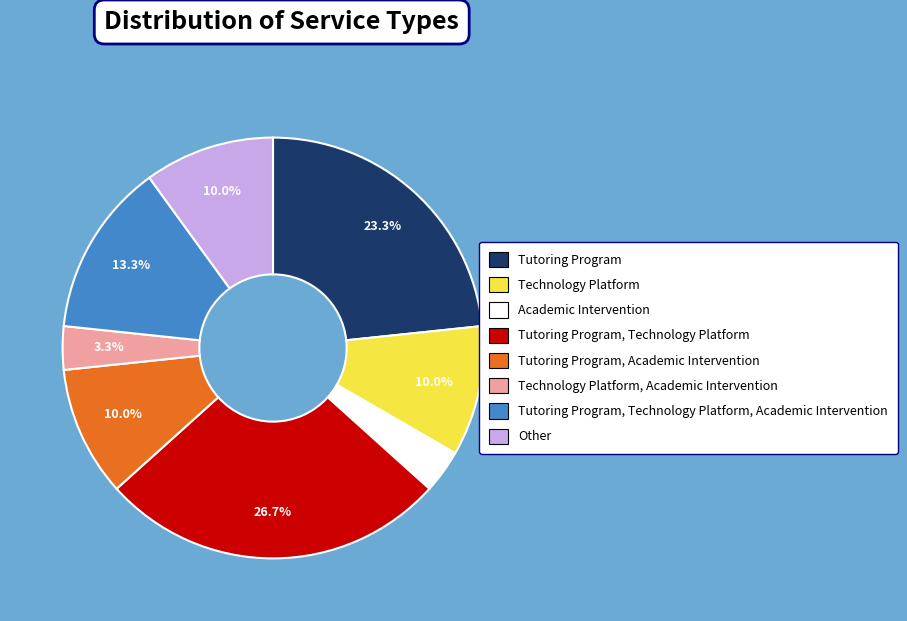

Is there a majority slice in this chart?

No